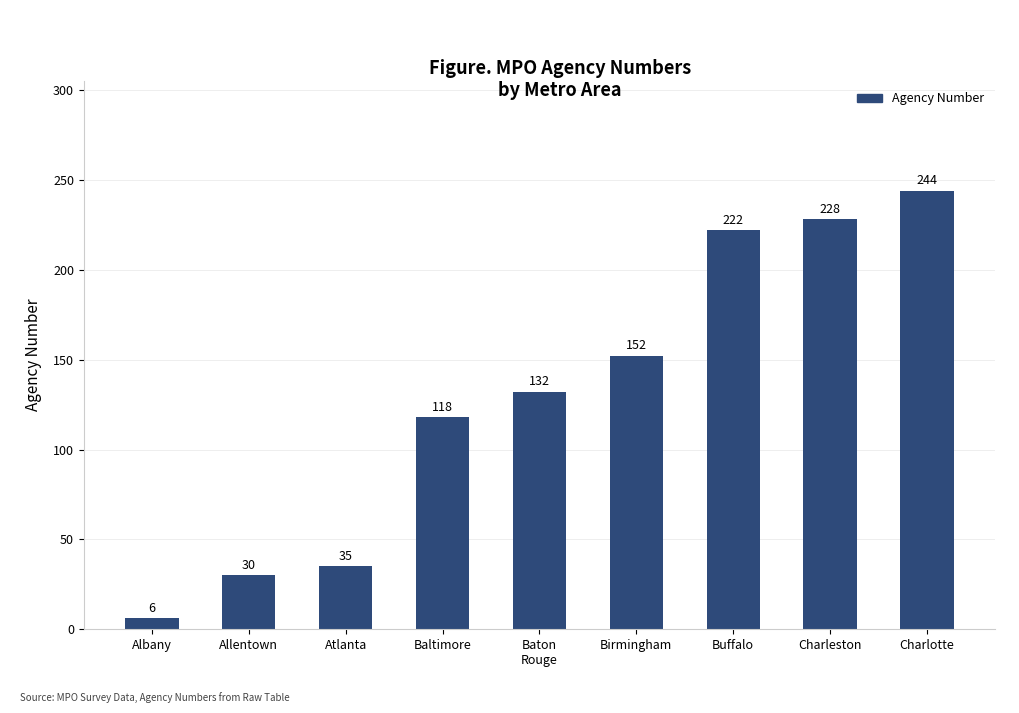

The value at Baltimore is 118. True or false?

True